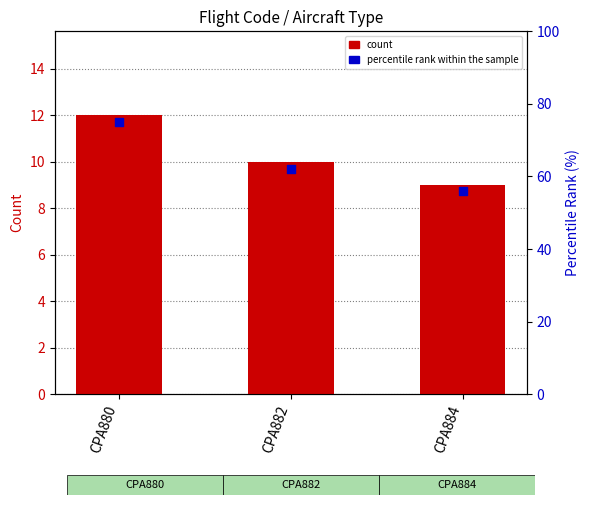

What is the total value across all series at CPA882?

72